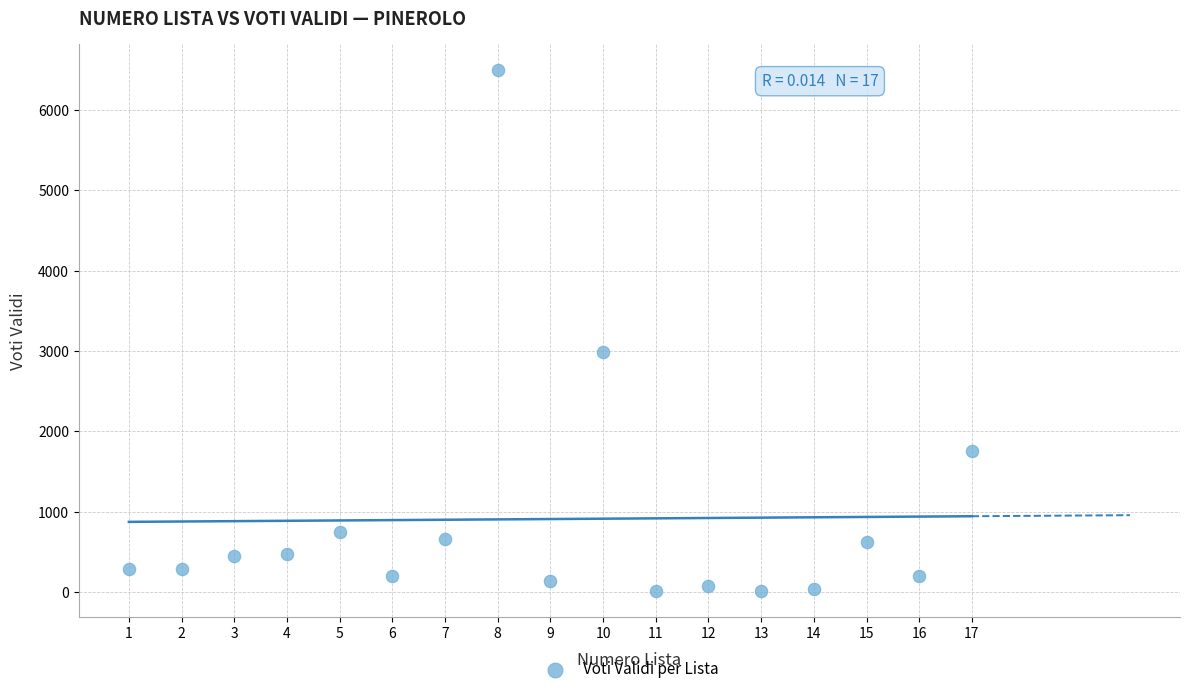

What is the range of Y values (max minus min)?

6484